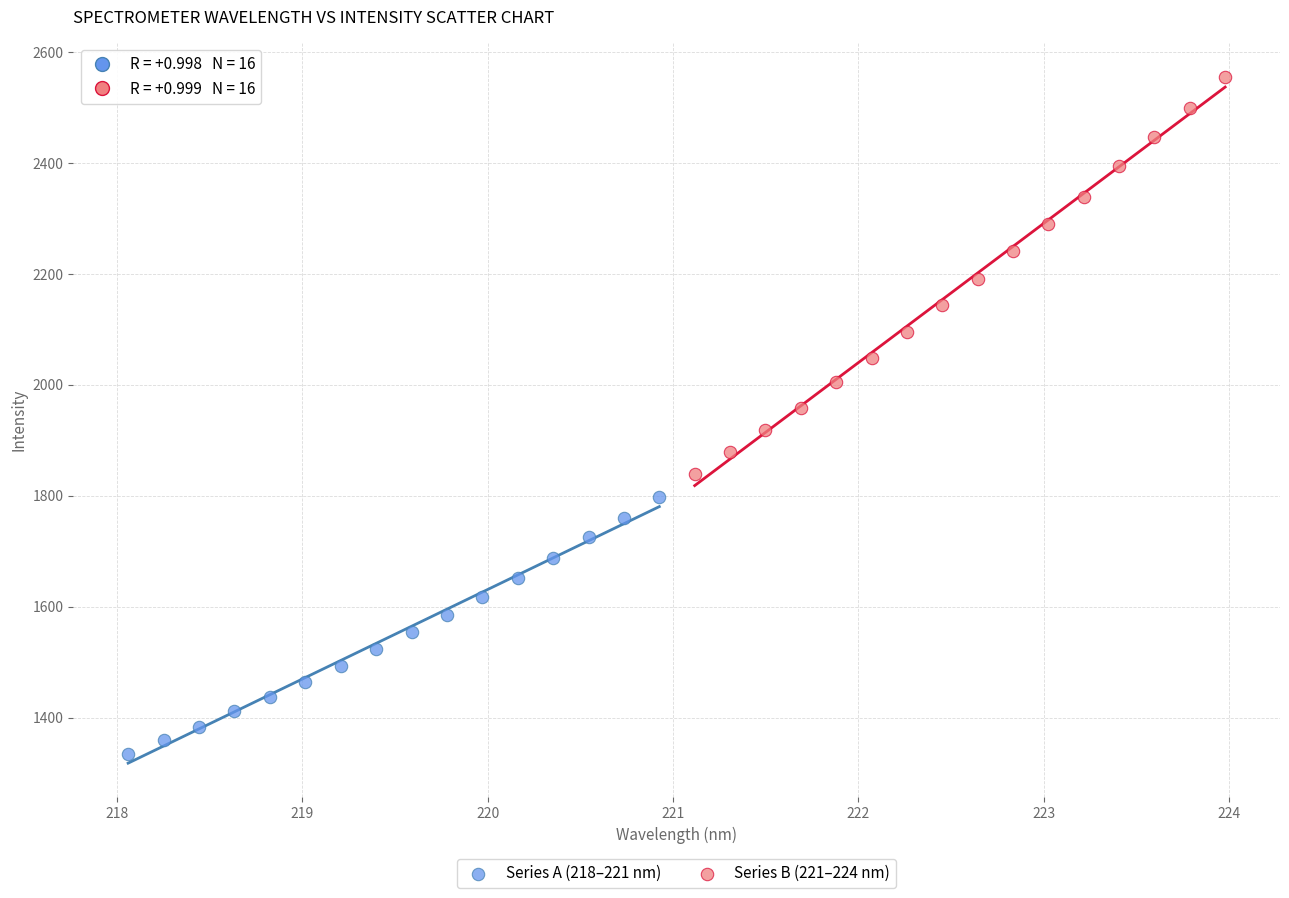

Which series has the largest Y range (max minus min)?

Series B (221–224 nm)